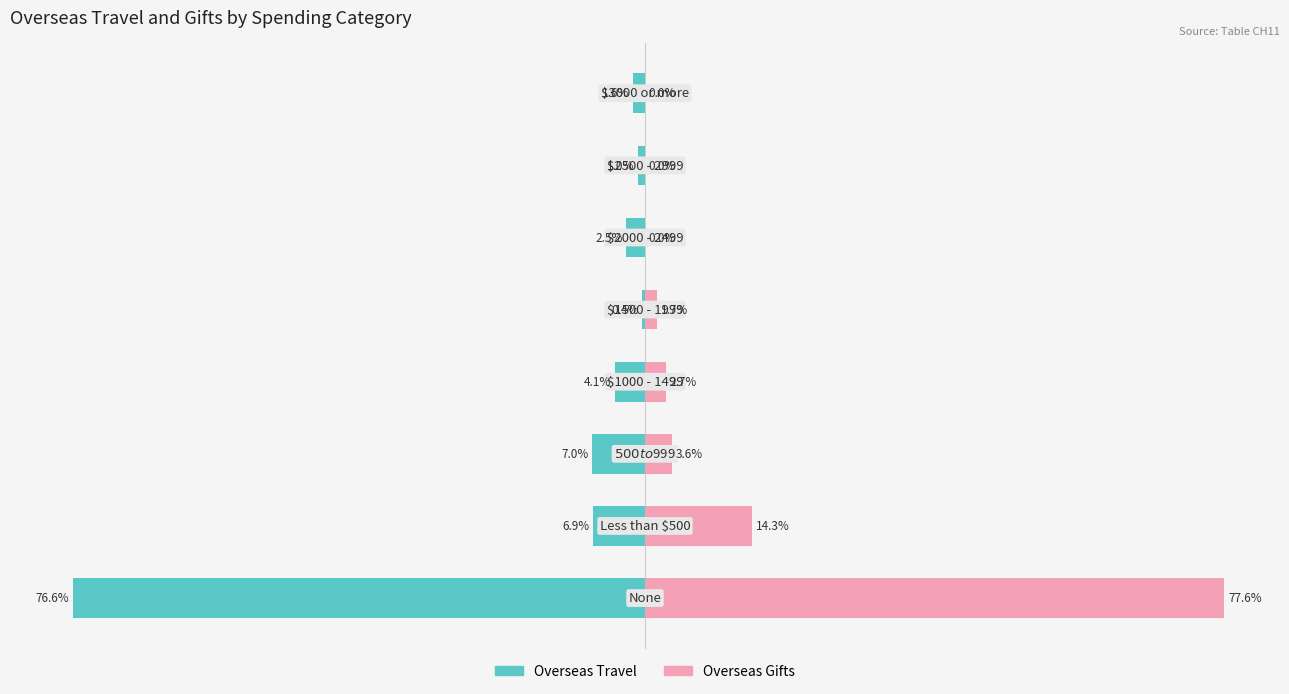

True or false: Overseas Travel has a value of -3.2 at 2.

False